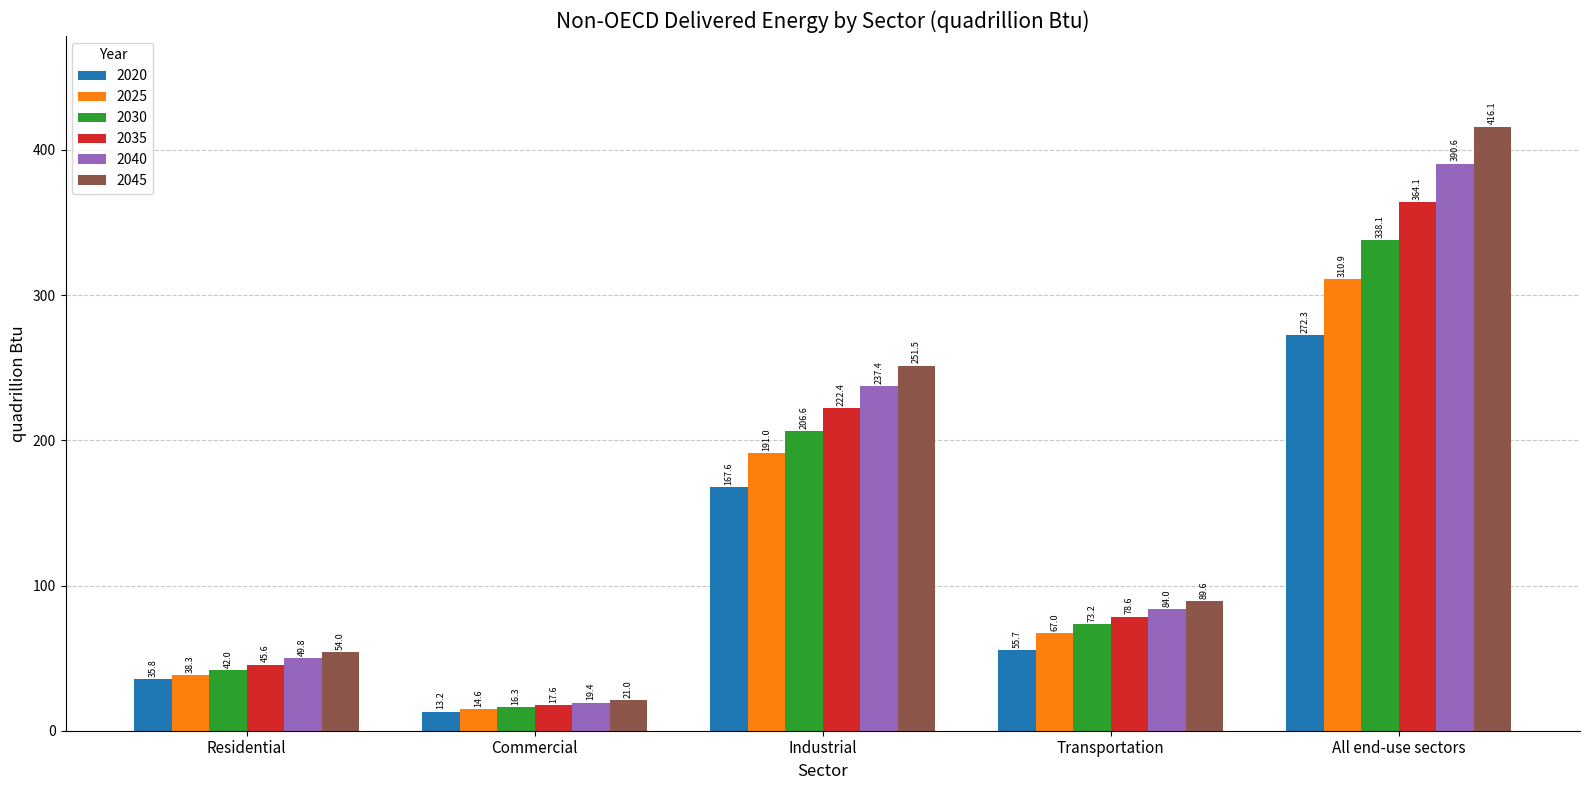

Reading left to right, extract all data points from this chart.

2020: Residential=35.8	Commercial=13.2	Industrial=167.6	Transportation=55.7	All end-use sectors=272.3
2025: Residential=38.3	Commercial=14.6	Industrial=191.0	Transportation=67.0	All end-use sectors=310.9
2030: Residential=42.0	Commercial=16.3	Industrial=206.6	Transportation=73.2	All end-use sectors=338.1
2035: Residential=45.6	Commercial=17.6	Industrial=222.4	Transportation=78.6	All end-use sectors=364.1
2040: Residential=49.8	Commercial=19.4	Industrial=237.4	Transportation=84.0	All end-use sectors=390.6
2045: Residential=54.0	Commercial=21.0	Industrial=251.5	Transportation=89.6	All end-use sectors=416.1